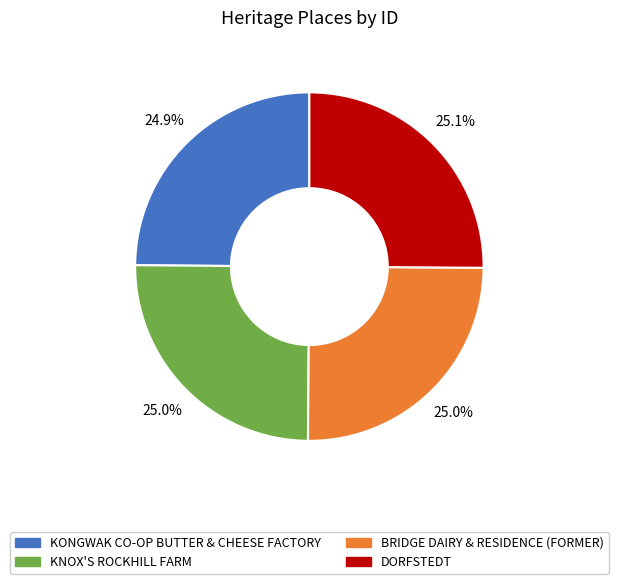

Does any single category account for the majority?

No